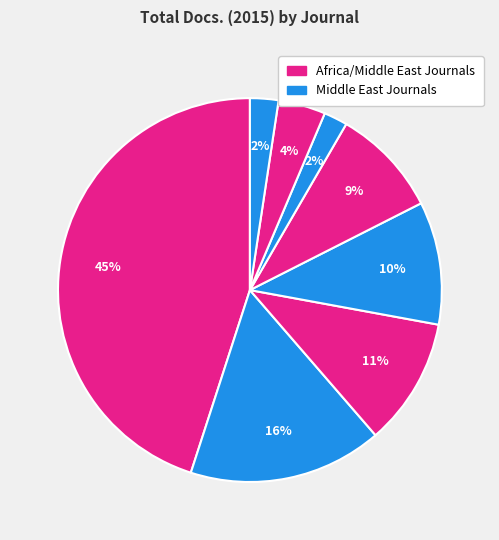

How many segments does this pie chart have?

8